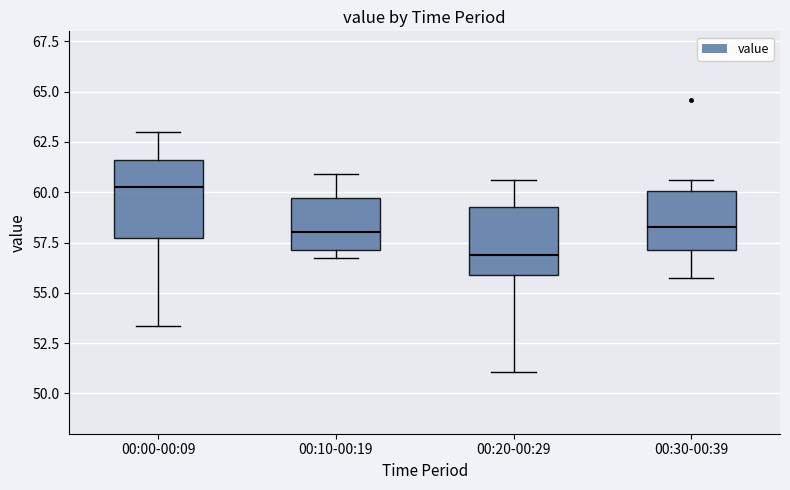

Where does the lower whisker of the box for 00:30-00:39 end on the y-axis? The values are not printed on the chart, so give them approximately, as read against the axis.

56.0